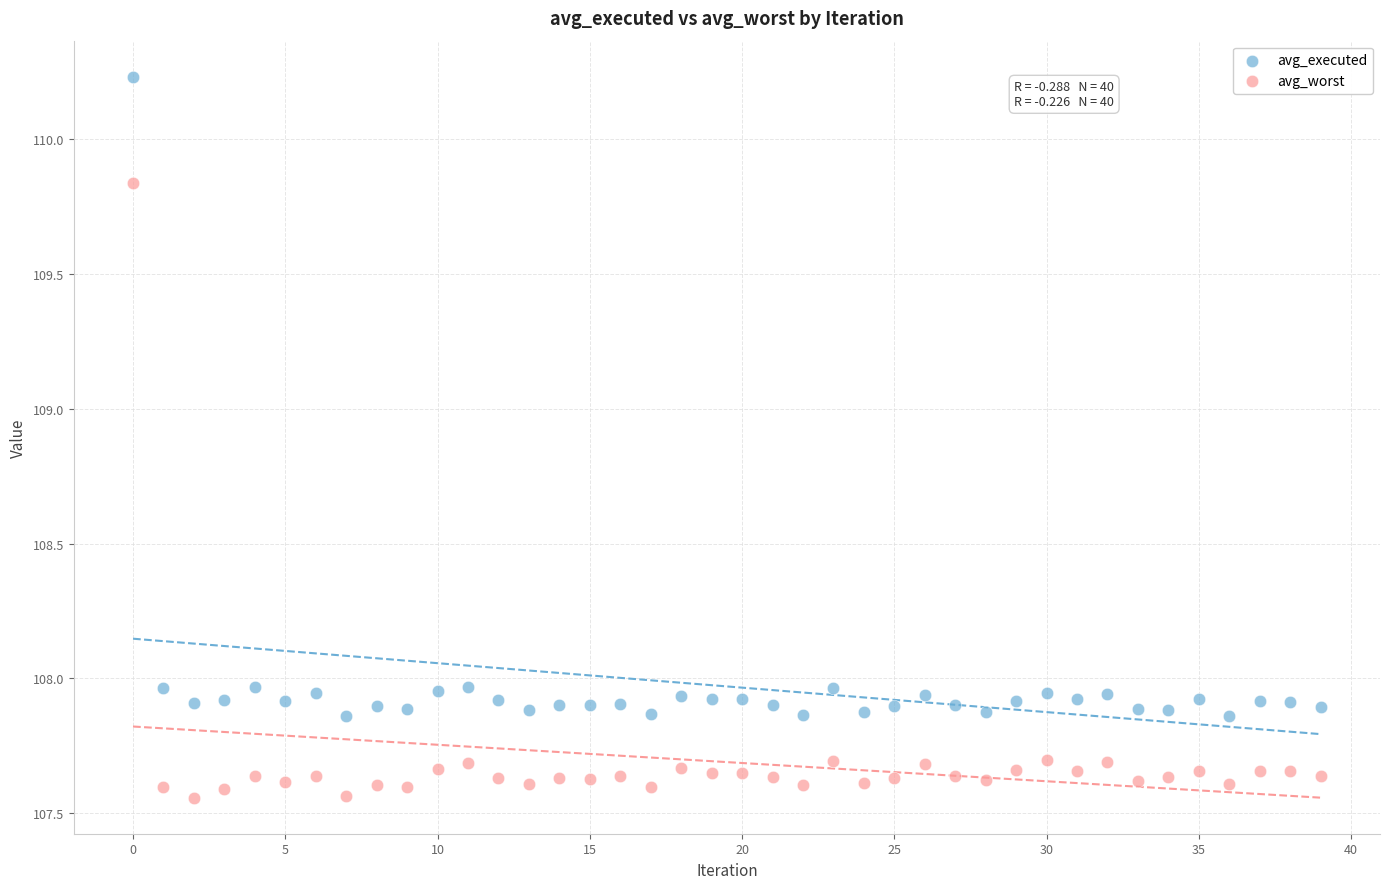

Across all data points, what is the range of Y values (max minus min)?

2.7